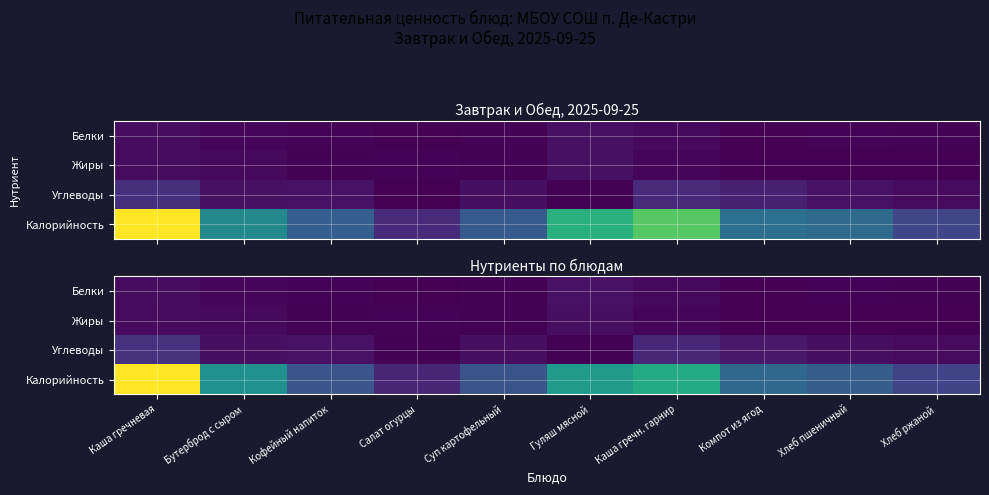

What is the difference between the maximum and minimum values in the Углеводы series?

48.8